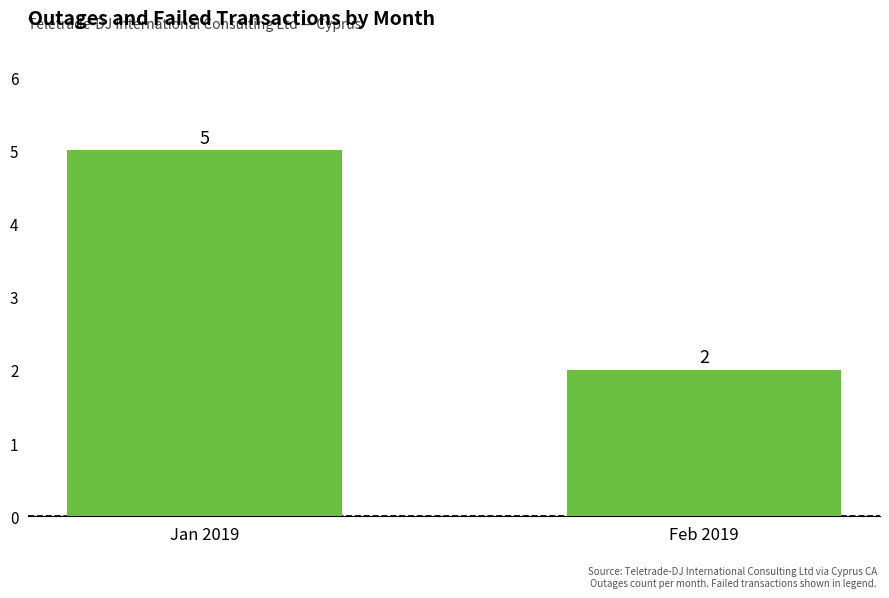

List the labels in order of value, largest first.

Jan 2019, Feb 2019